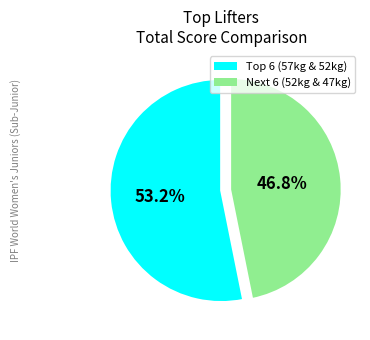

Rank the categories by value from lowest to highest.

Next 6 (52kg & 47kg), Top 6 (57kg & 52kg)